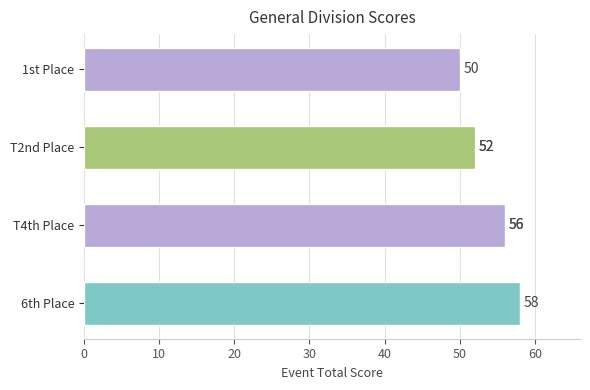

Read the value at 30.

56